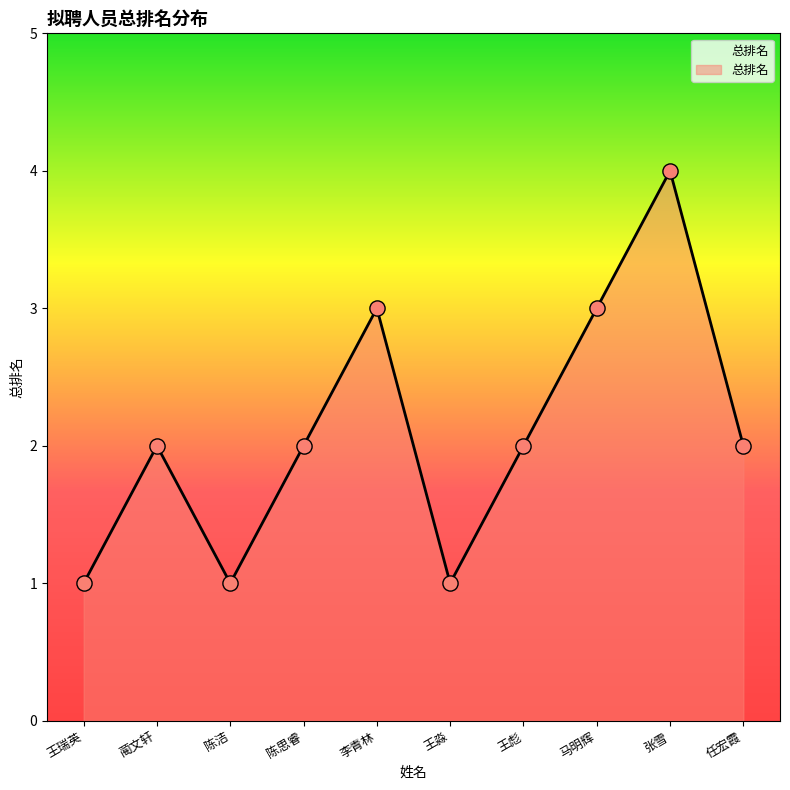

What is the change in value from 陈洁 to 张雪?

+3